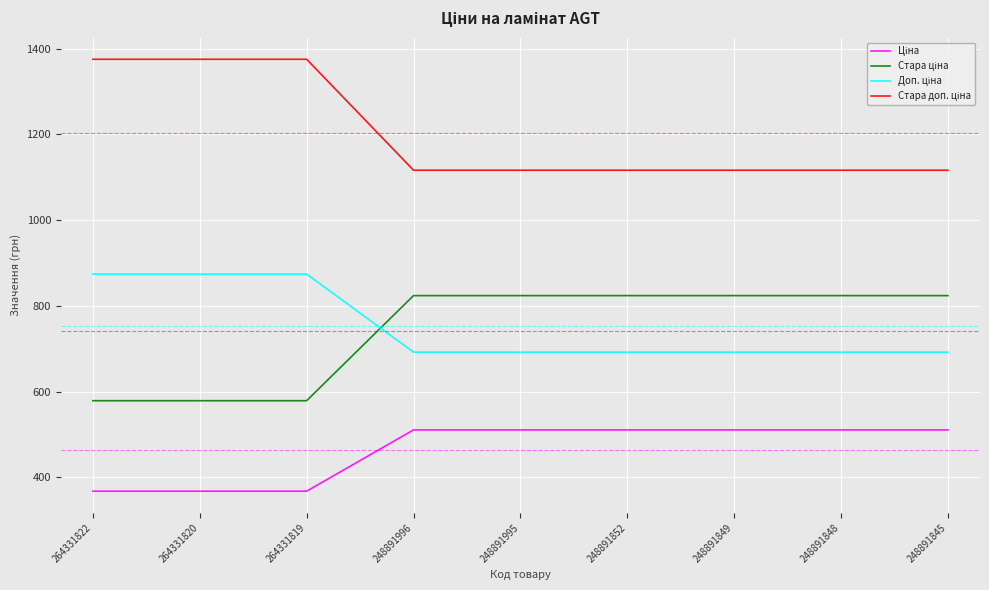

How many categories are shown in the chart?

9